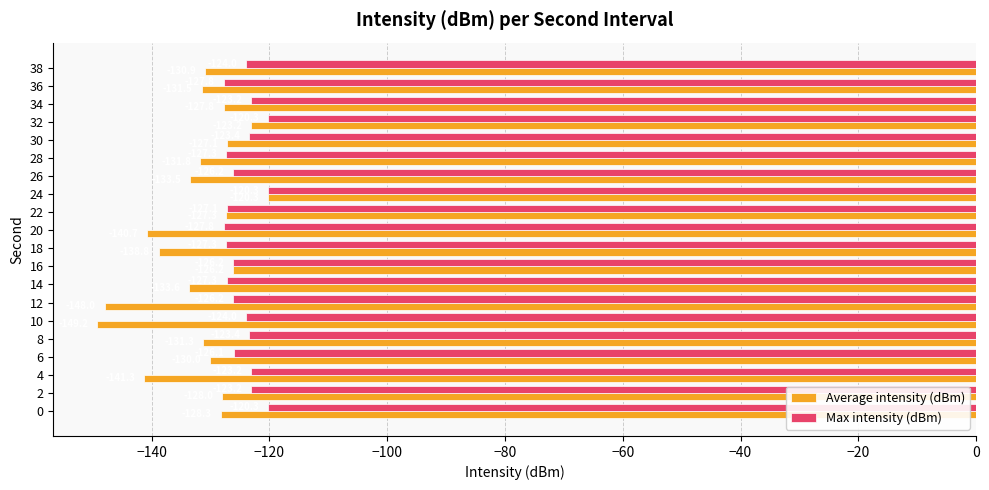

Is it true that Max intensity (dBm) equals -76.6 at 14?

False